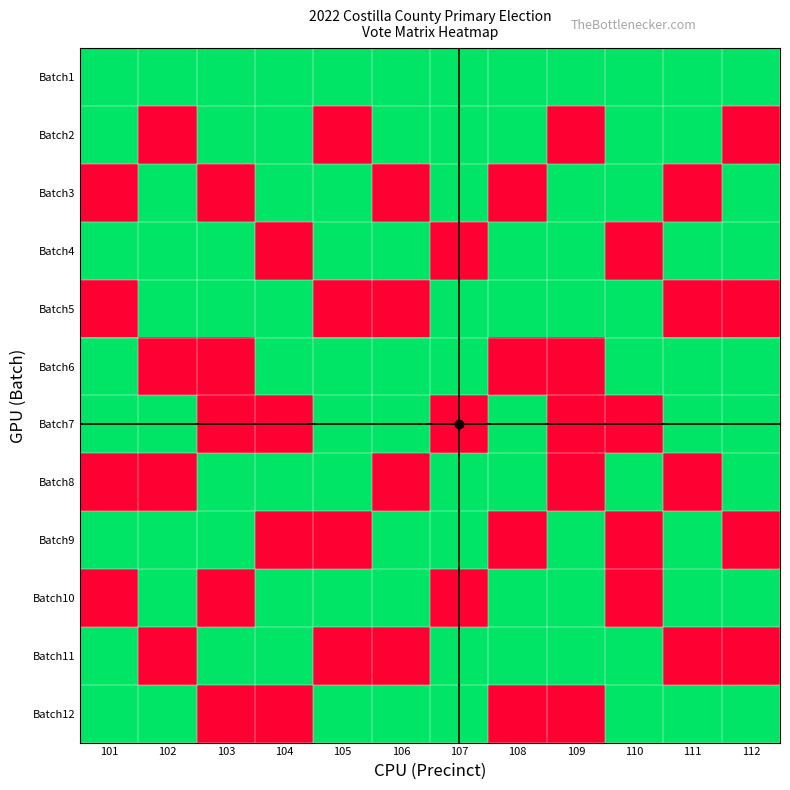

What is the total value across all series at 107?

9